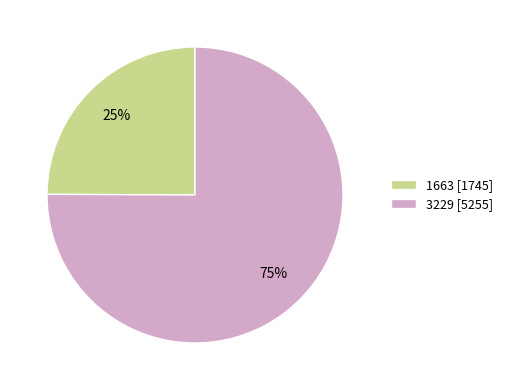

True or false: 3229 accounts for 68% of the total.

False